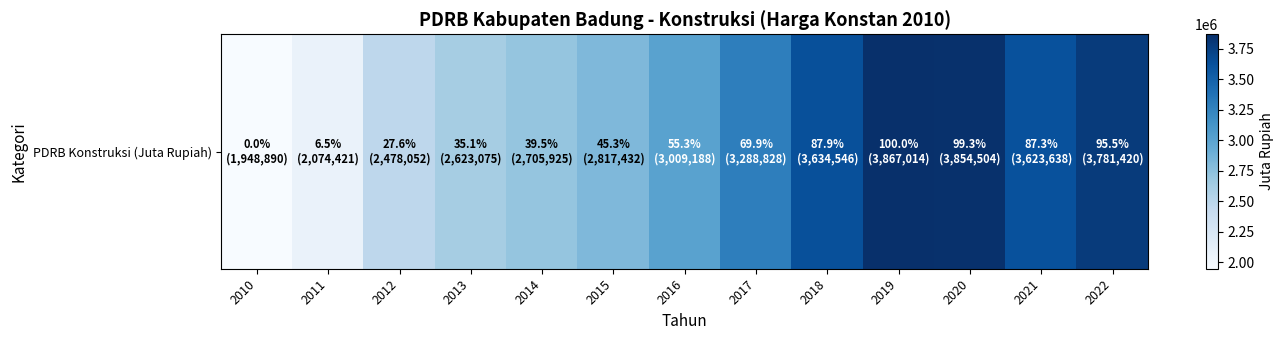

List the labels in order of value, largest first.

2019, 2020, 2022, 2018, 2021, 2017, 2016, 2015, 2014, 2013, 2012, 2011, 2010